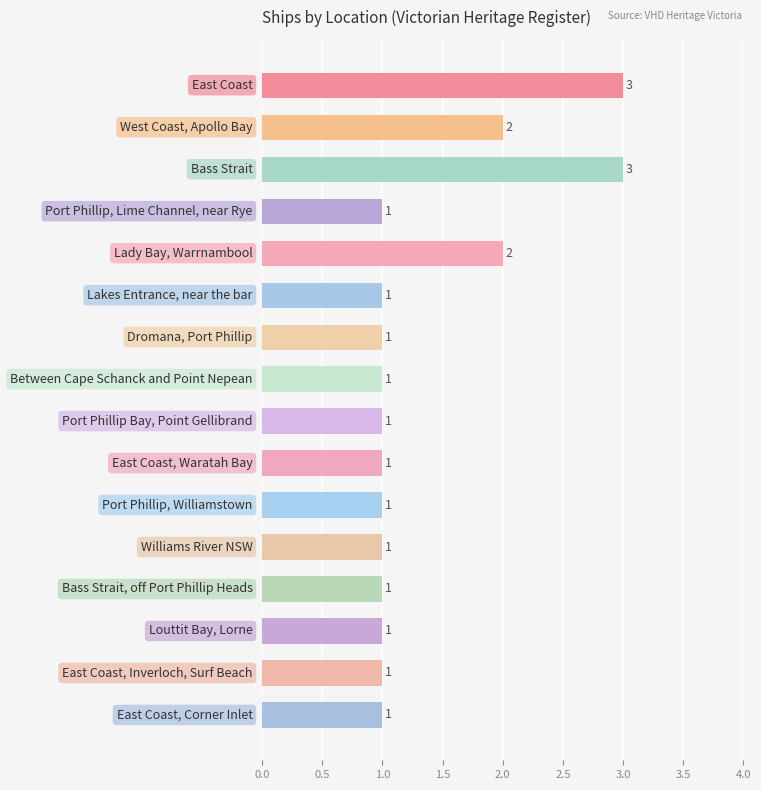

What is the maximum value shown in the chart?

3